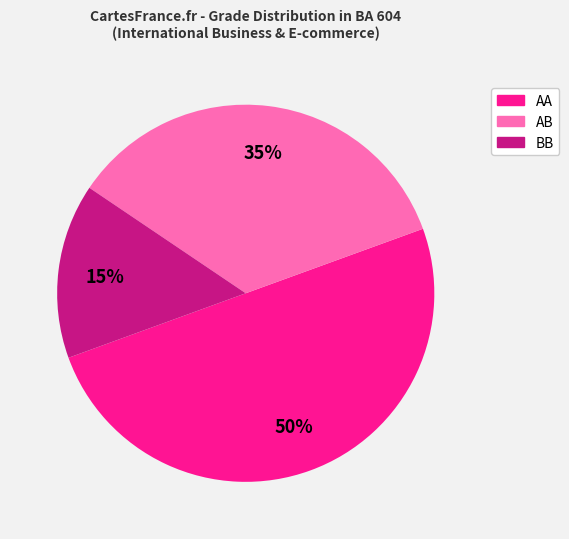

Count the number of slices in the pie.

3